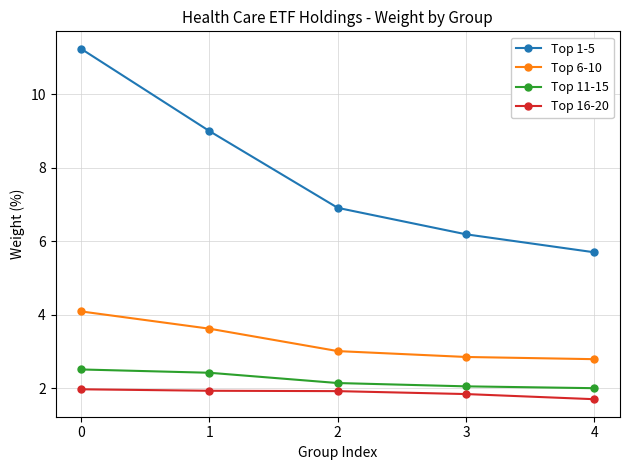

The value of Top 1-5 at 0 is 4.5. True or false?

False